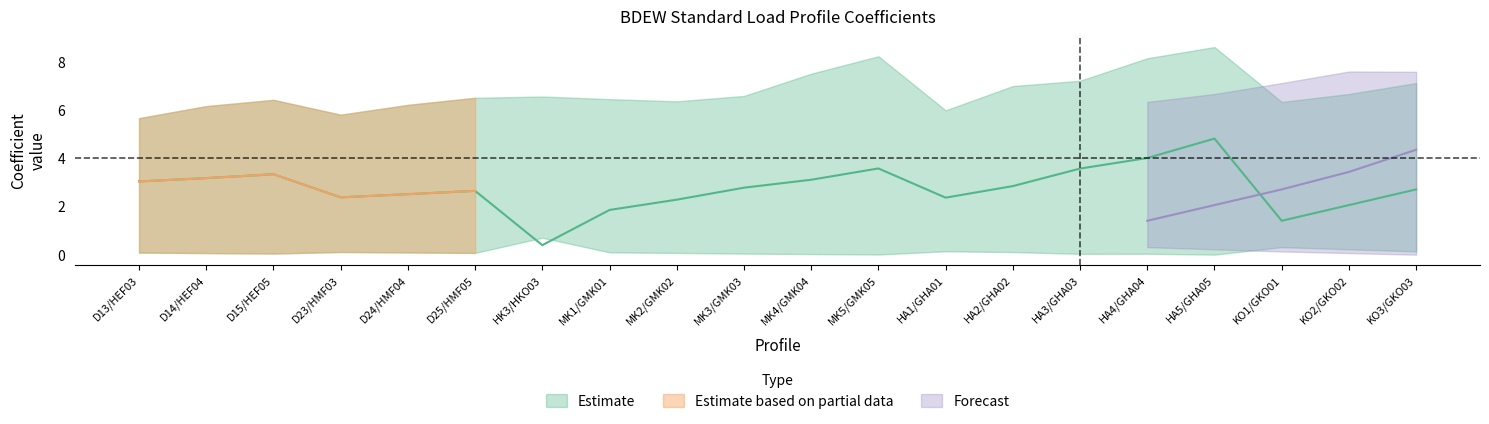

The value of col_4 (A) at KO3/GKO03 is 2.7. True or false?

True